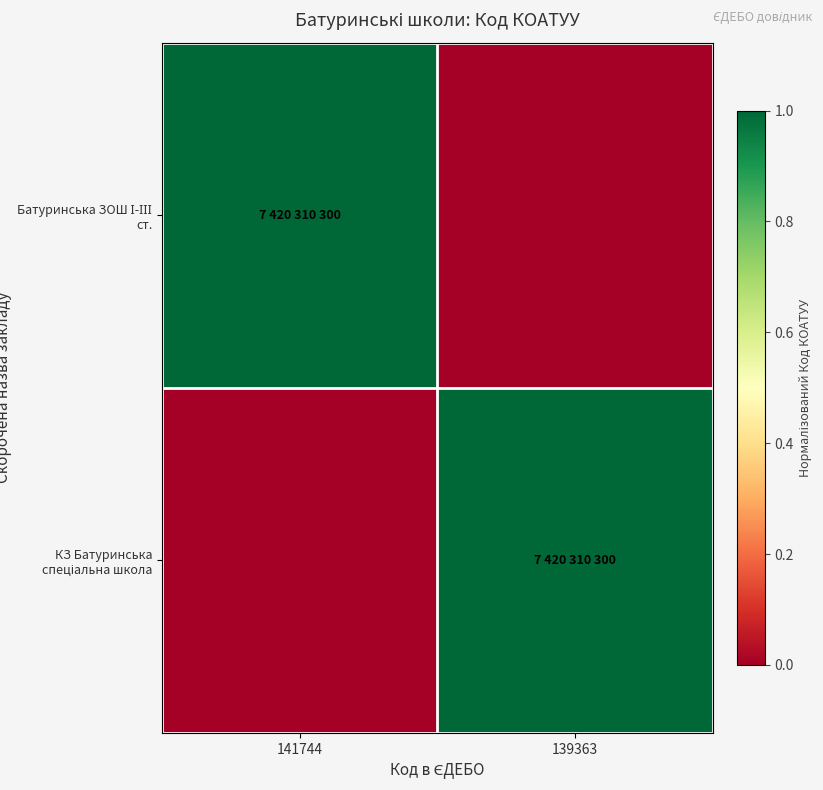

How many categories are shown in the chart?

2